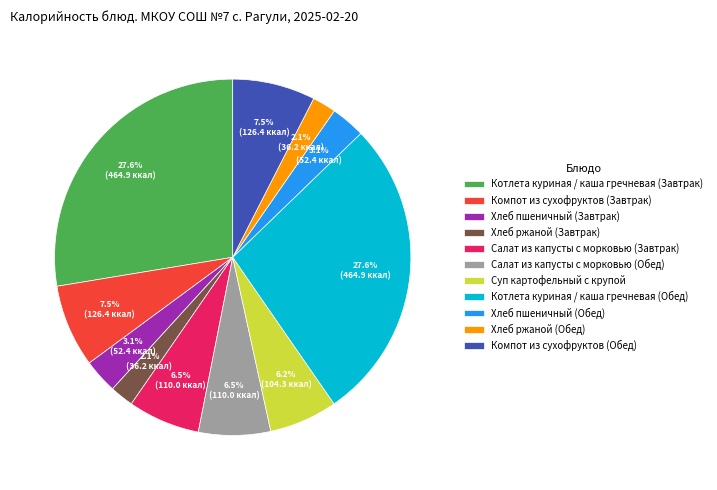

What is the ratio of the value at Компот из сухофруктов (Обед) to the value at Хлеб пшеничный (Завтрак)?

2.4